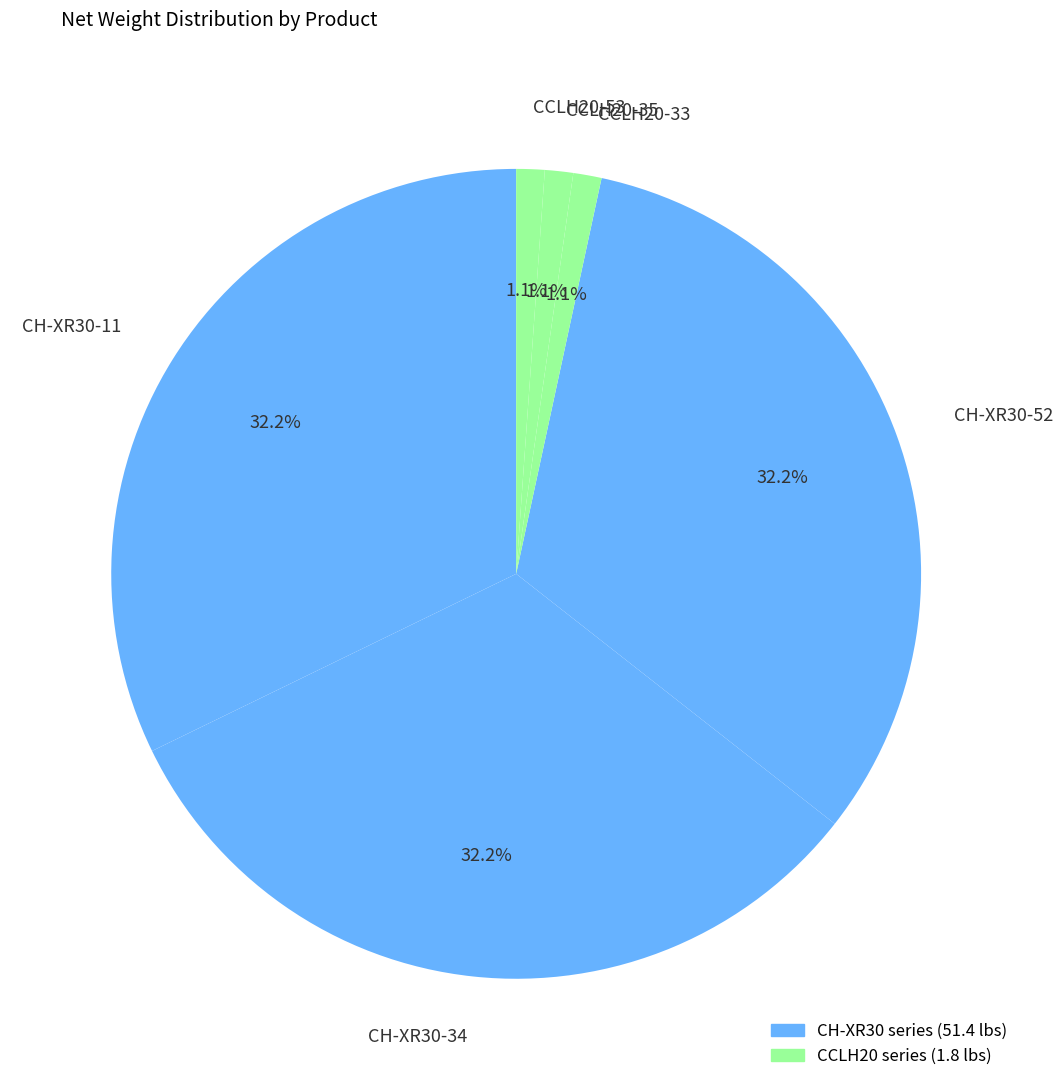

Which has a higher value, CCLH20-53 or CH-XR30-34?

CH-XR30-34